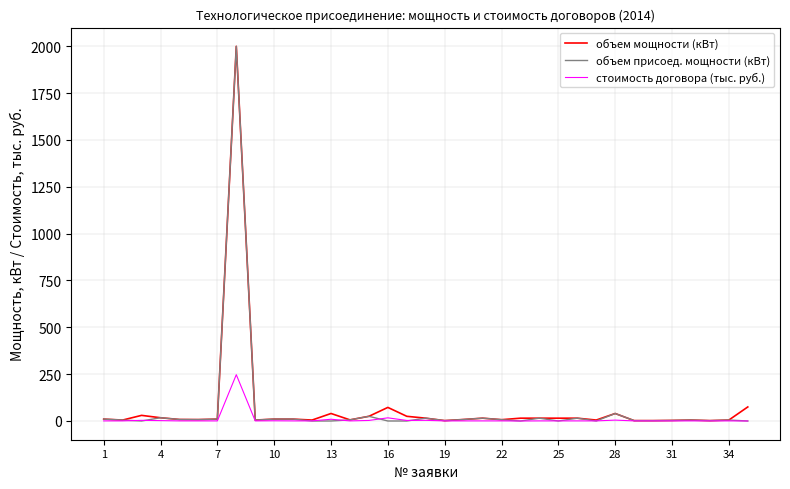

Which series has the widest spread of values?

объем присоед. мощности (кВт)